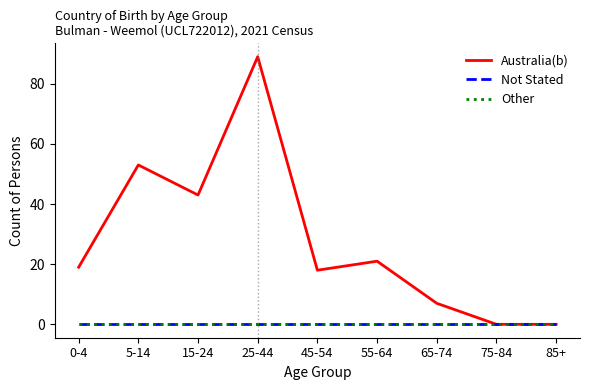

The Australia(b) series shows 4 at 65-74. True or false?

False